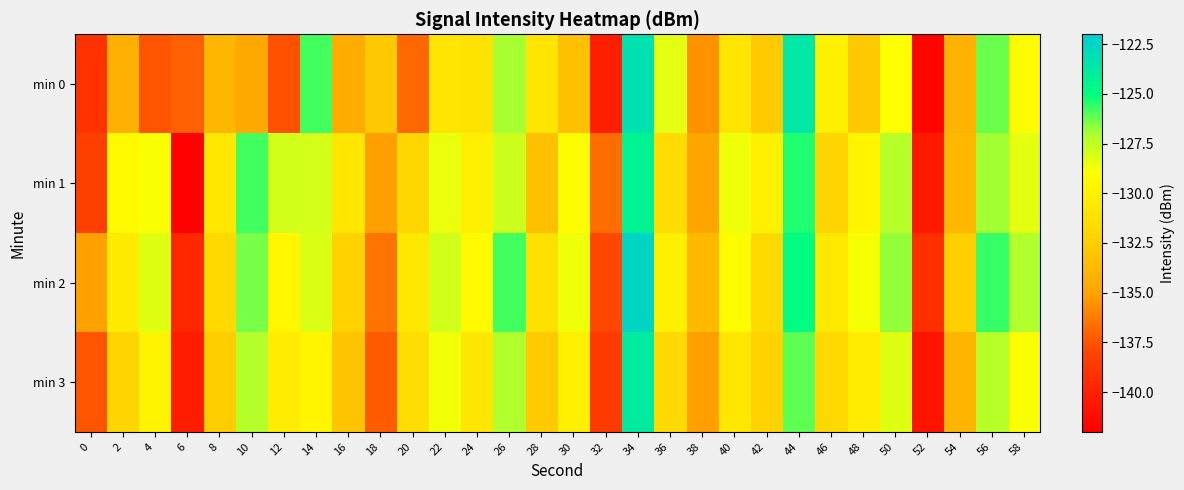

Count the number of data series in this chart.

4